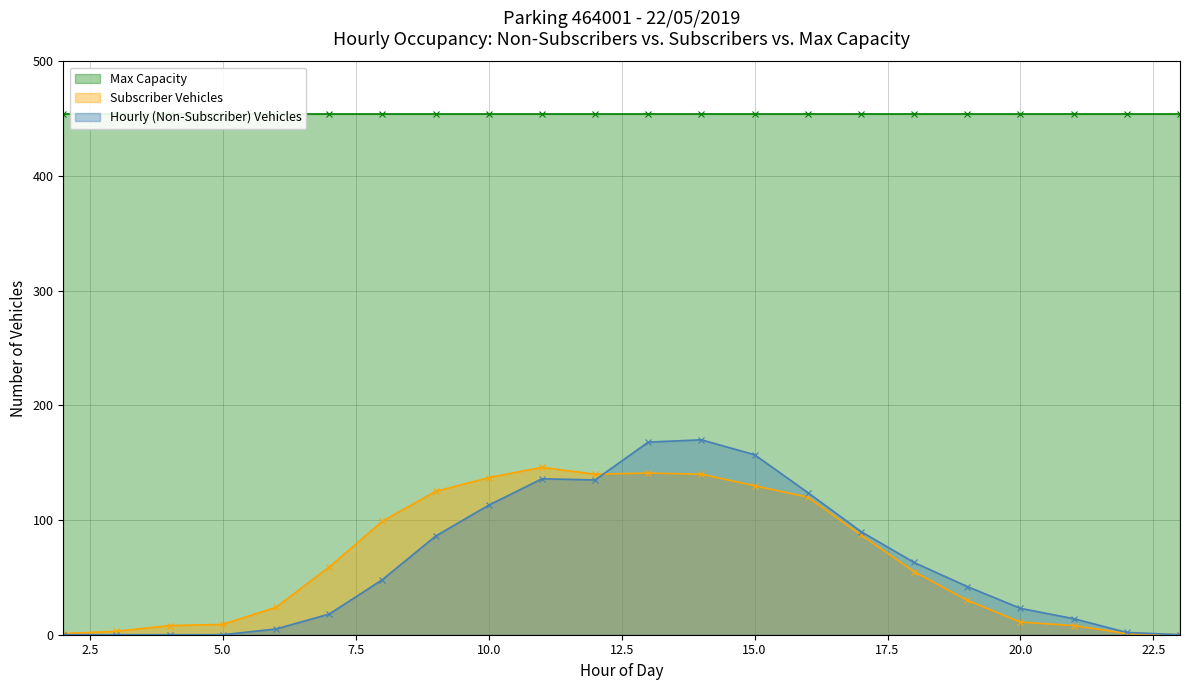

What is the difference between the highest and lowest values at 6?

19